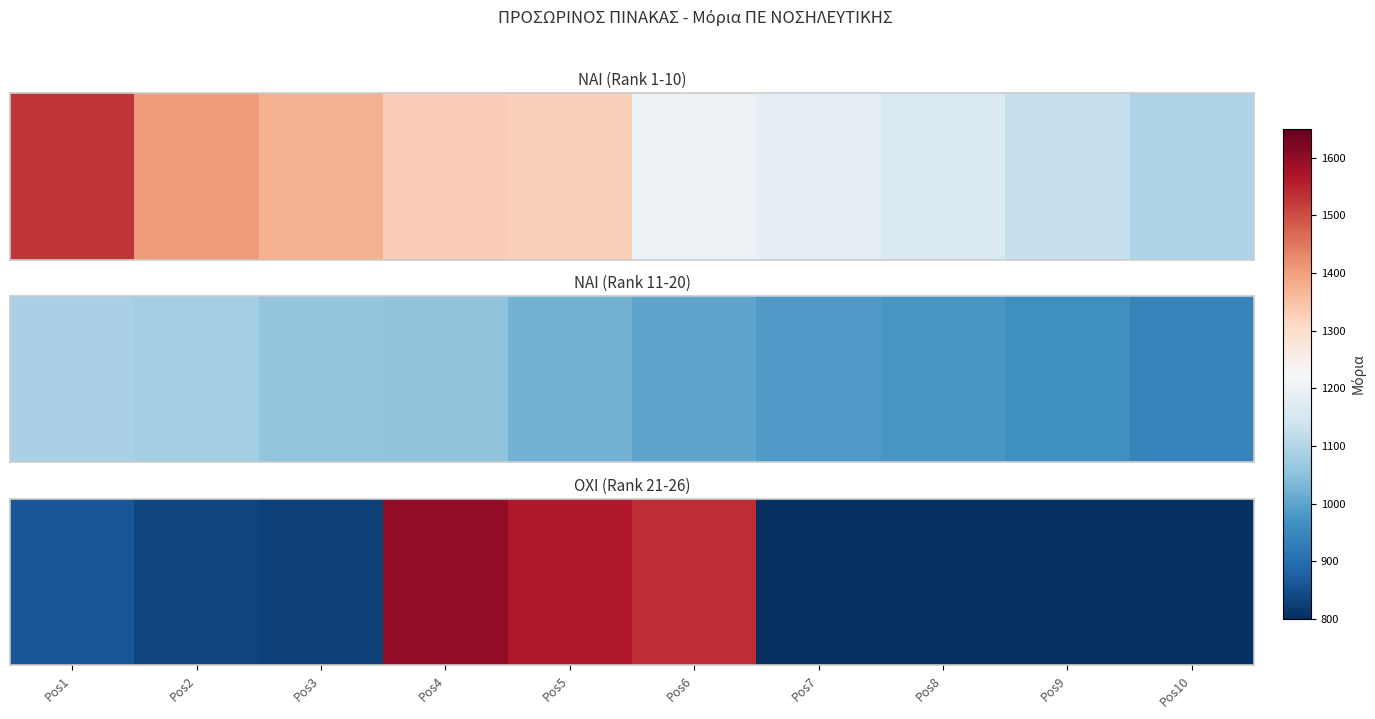

Which category has the lowest value across all series?

Pos7